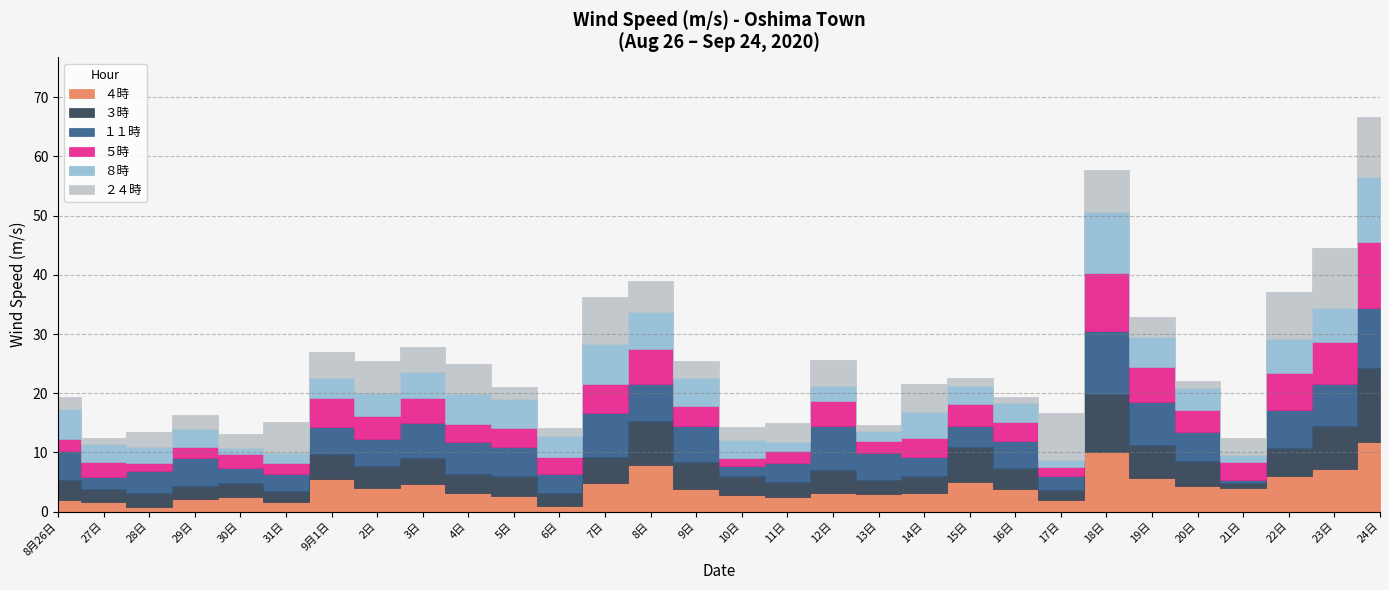

True or false: ８時 and ４時 intersect in this chart.

True